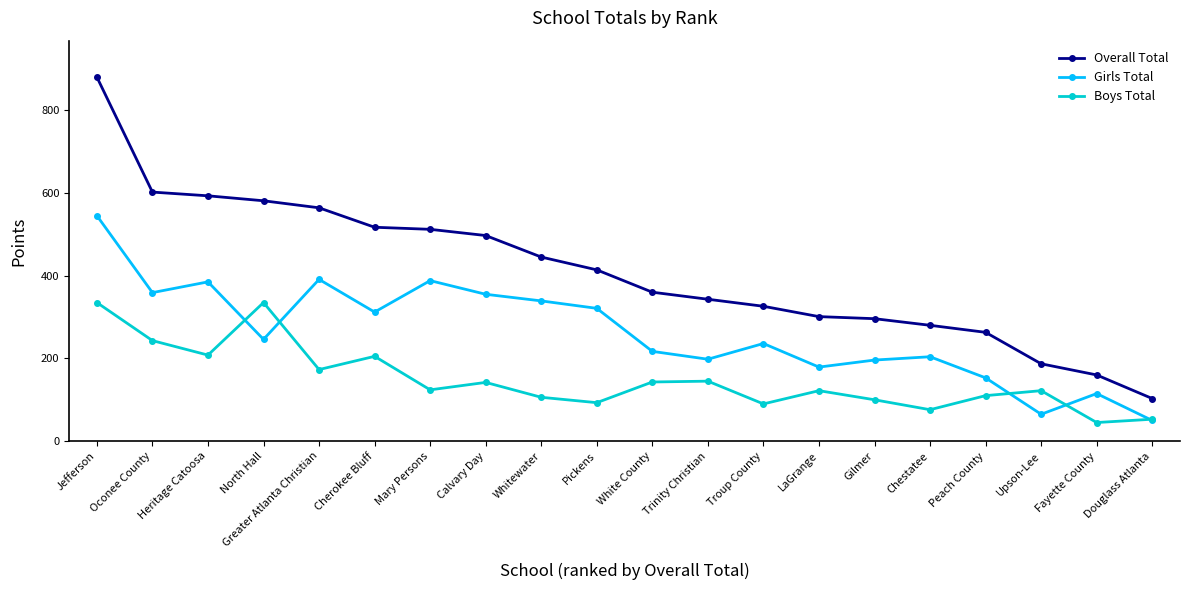

At which label does Girls Total first exceed 246?

Jefferson